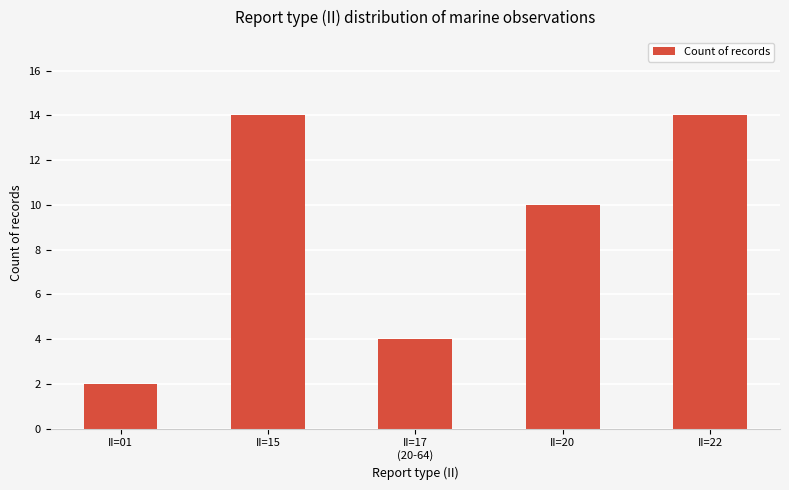

Approximately how many times larger is the value at II=22 compared to II=20?

1.4